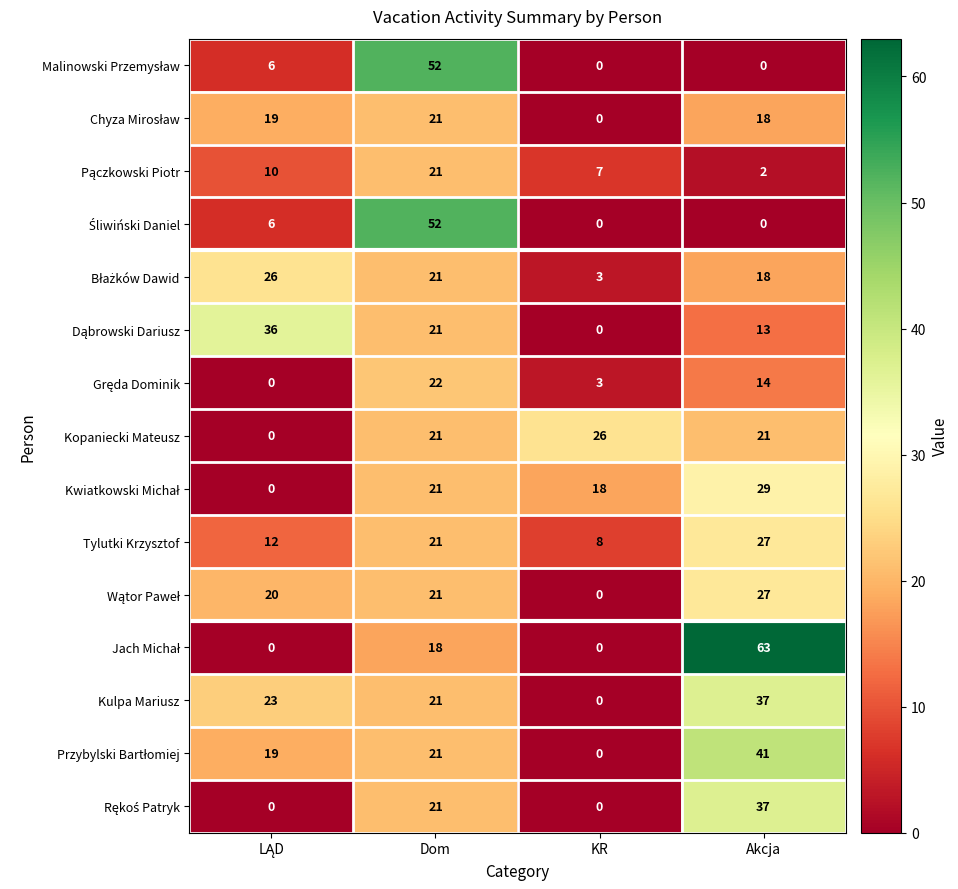

Count the number of data series in this chart.

15